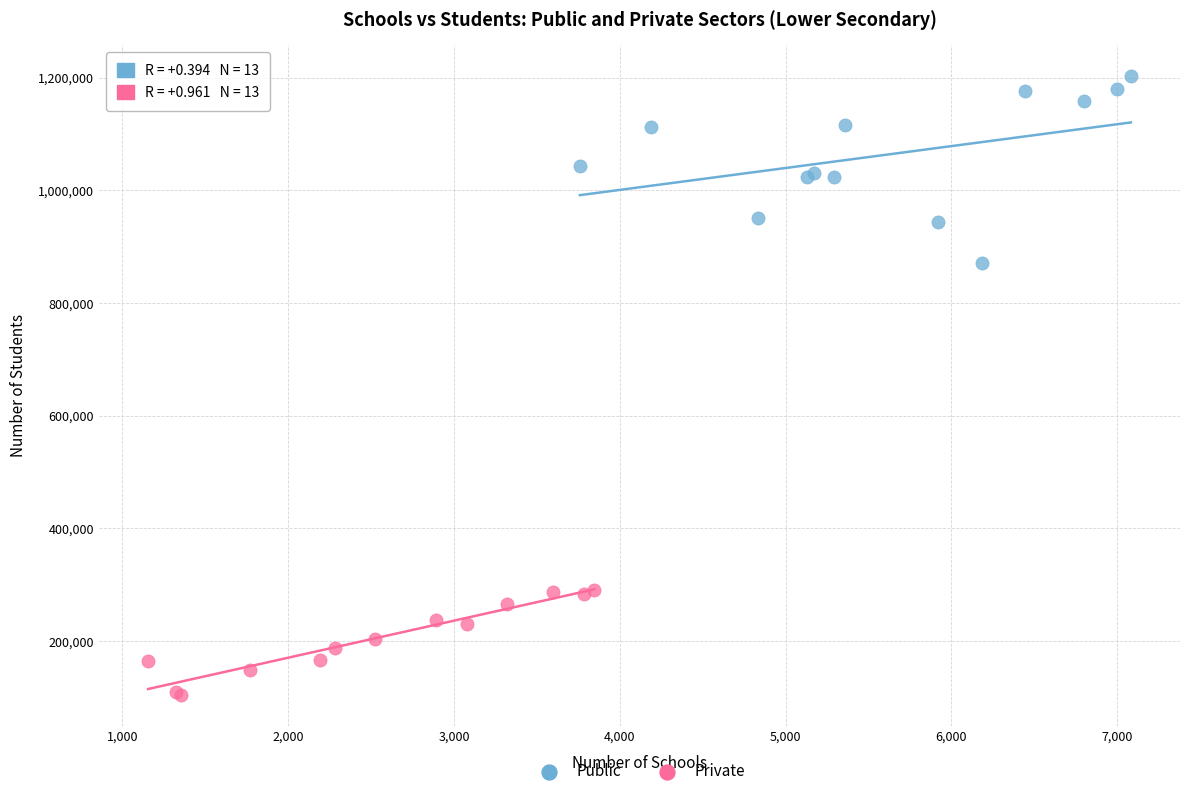

Which series reaches the minimum Y coordinate?

Private